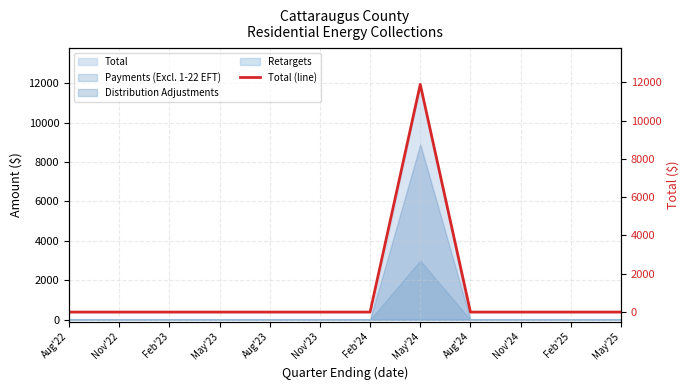

Between Aug'22 and Feb'25, which is larger?

Aug'22